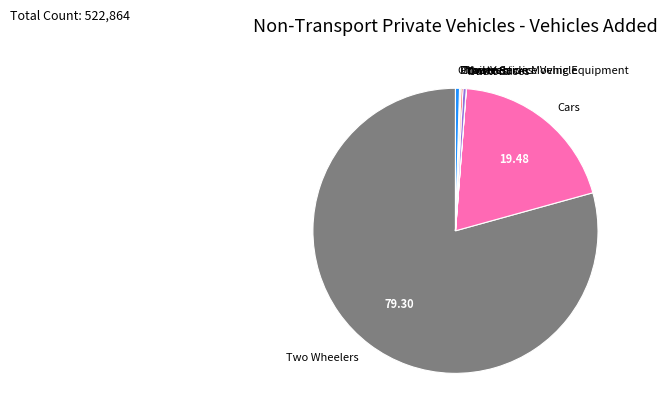

What is the ratio of the value at Two Wheelers to the value at Other Vehicles?

175.2